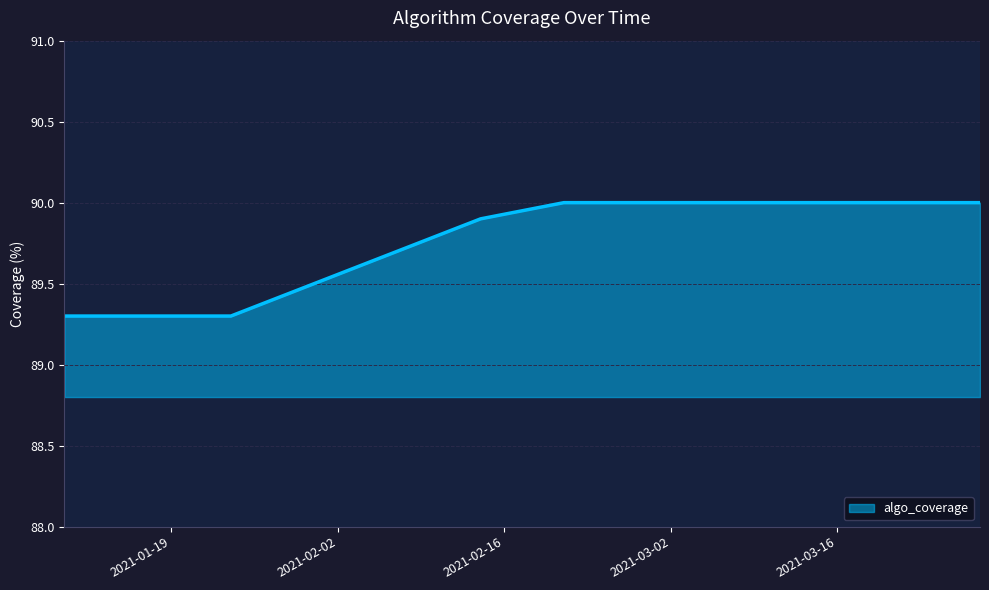

What is the sum of all values?

718.5